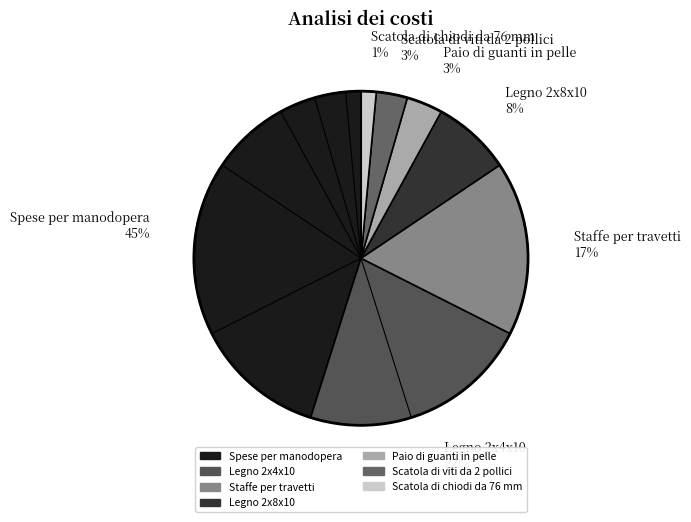

True or false: Legno 2x4x10 22% accounts for 22% of the total.

True